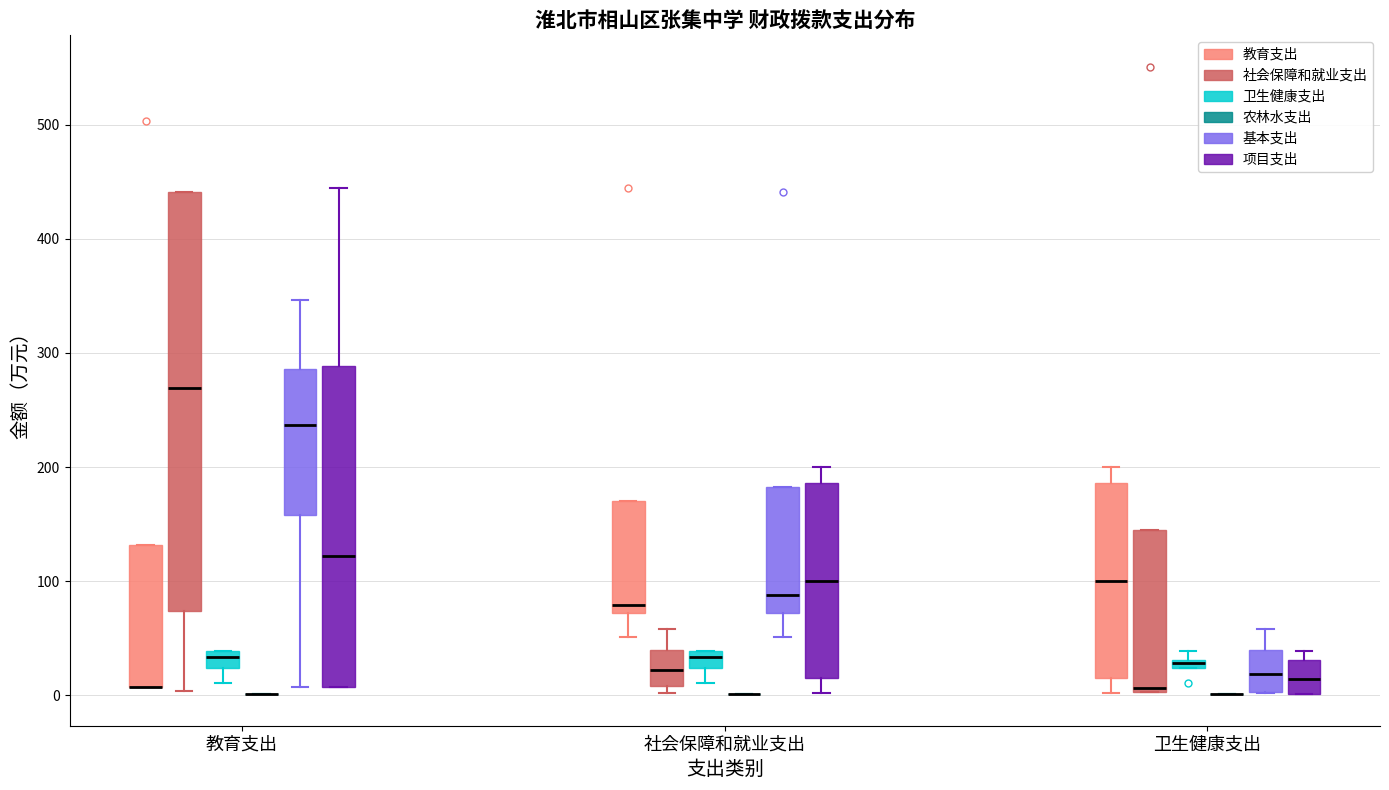

Comparing the boxes themselves (not the whiskers), which one is the tallest?

教育支出 (社会保障和就业支出)